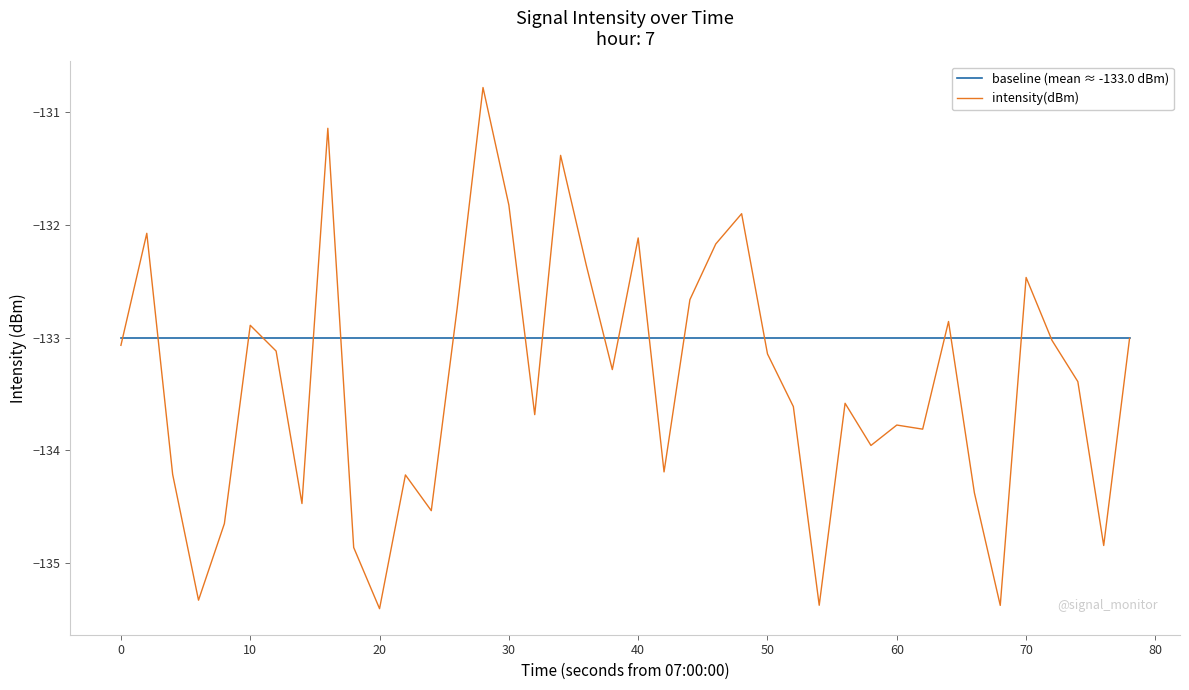

Which series has the largest total across all categories?

baseline (mean ≈ -133.0 dBm)